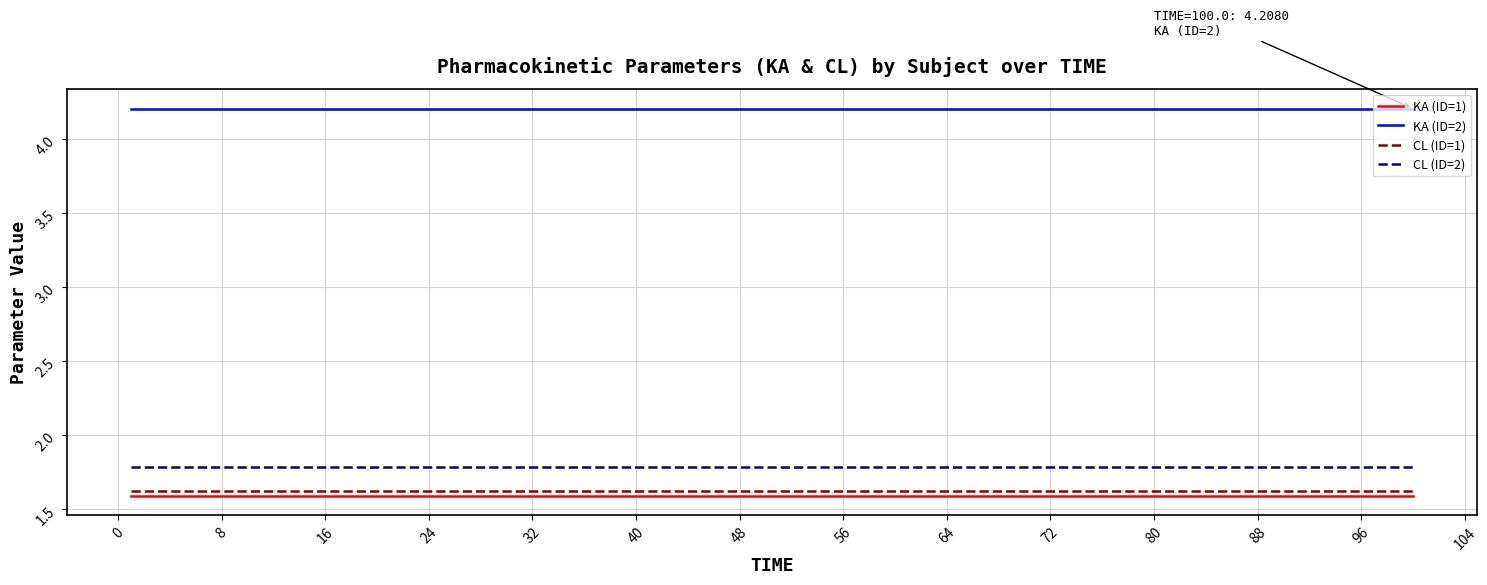

True or false: CL (ID=2) and KA (ID=2) cross at least once.

False